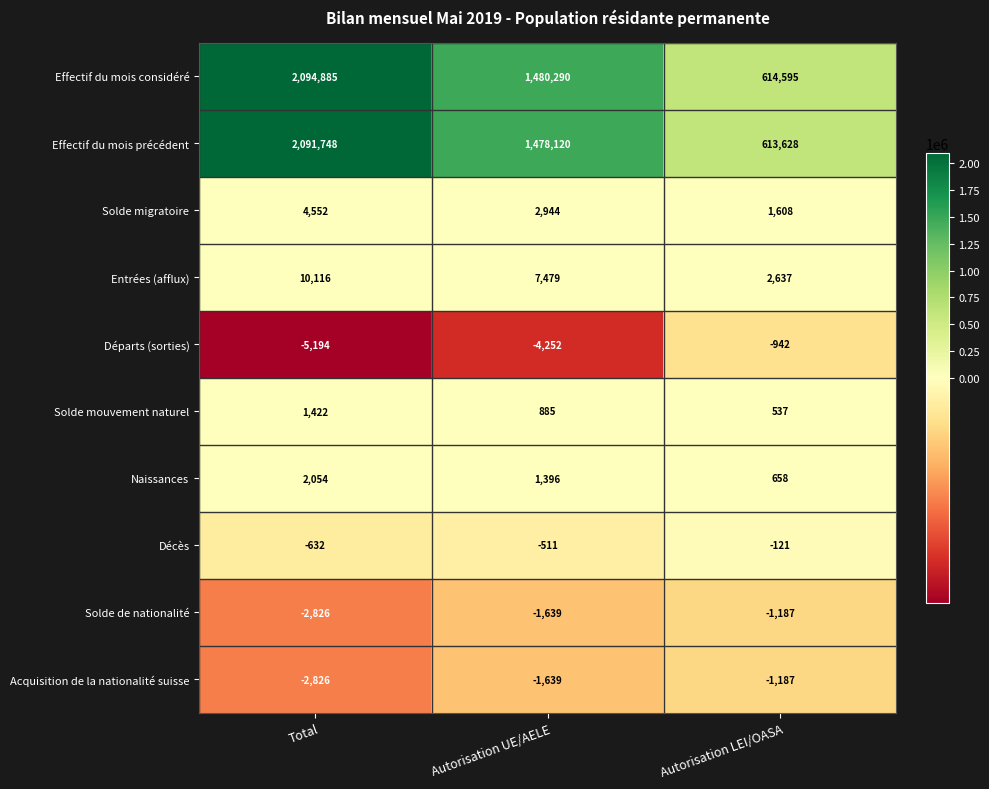

What is the average value of the Acquisition de la nationalité suisse series?

-1884